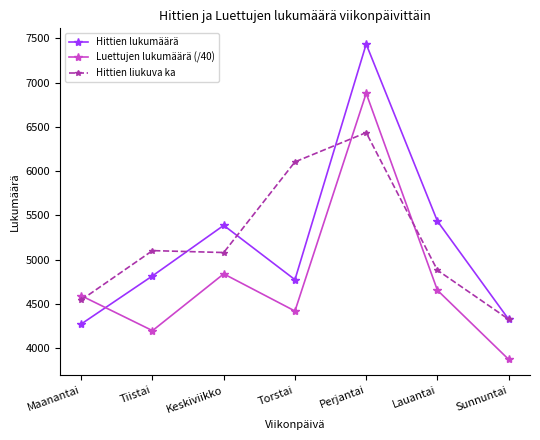

Reading left to right, transcribe all the data shown in this chart.

Hittien lukumäärä: 4275.0	4818.0	5388.0	4775.0	7434.0	5436.0	4328.0
Luettujen lukumäärä (/40): 4593.9	4199.7	4840.5	4421.1	6879.0	4656.1	3875.4
Hittien liukuva ka: 4546.5	5103.0	5081.5	6104.5	6435.0	4882.0	4328.0